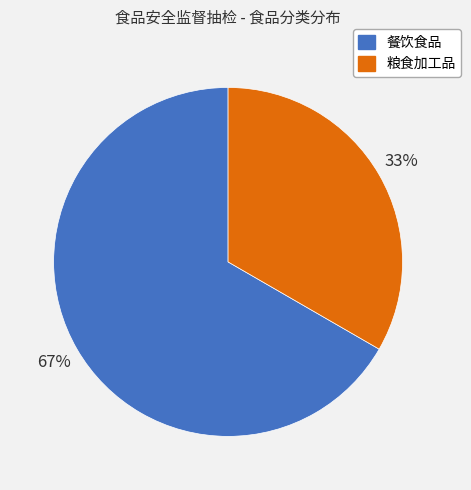

To the nearest percent, what is the combined percentage of 粮食加工品 and 餐饮食品?

100%